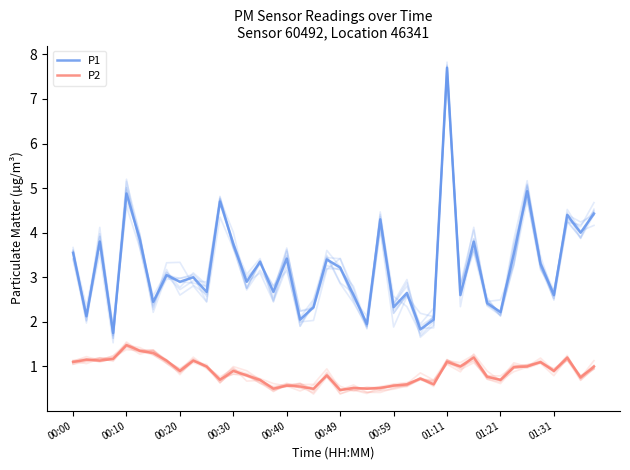

List the series in order of their peak value, highest first.

P1, P2